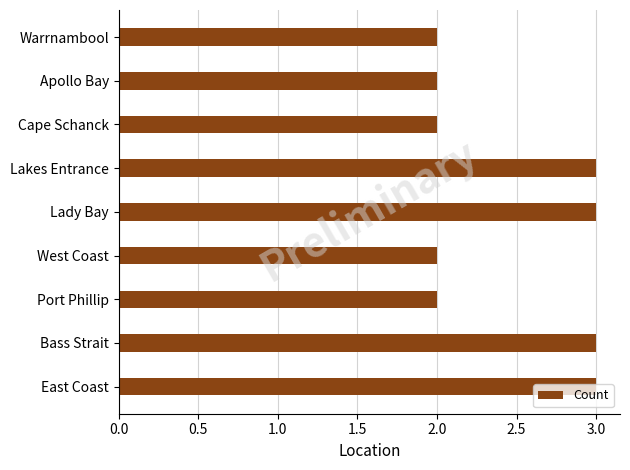

Is it true that the value at Bass Strait is 3?

True